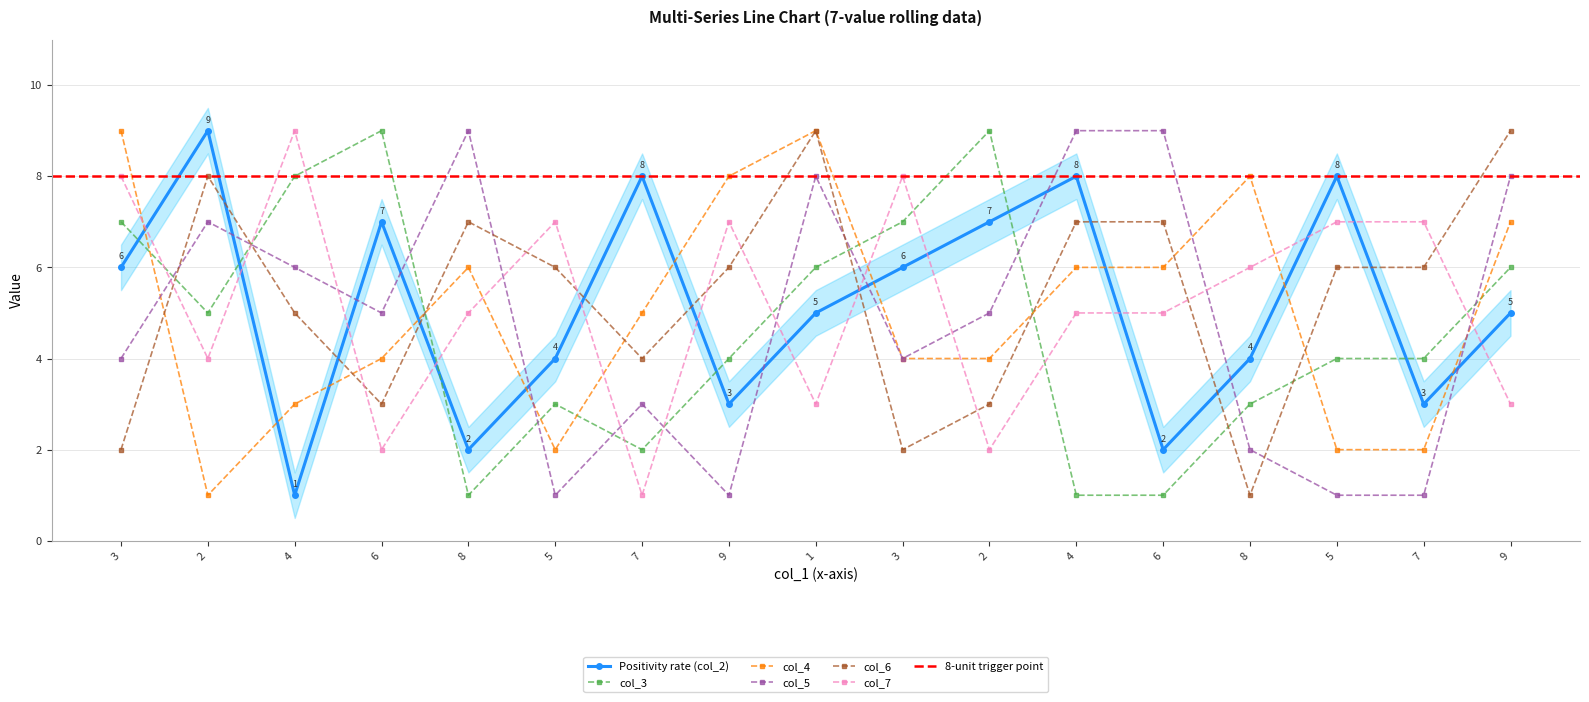

What is the difference between the highest and lowest values at 9?

7